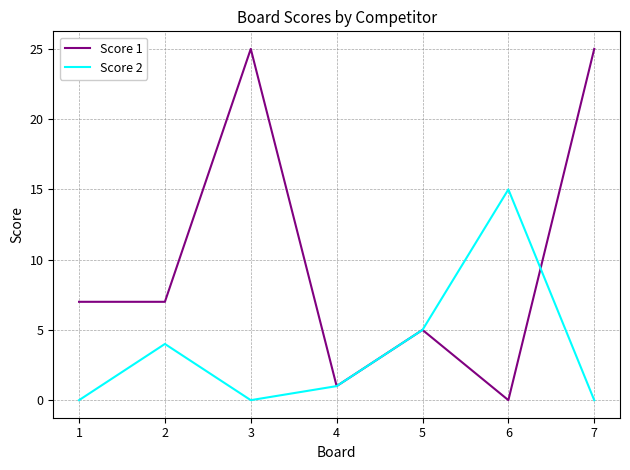

Rank the series at 2 from highest to lowest value.

Score 1, Score 2